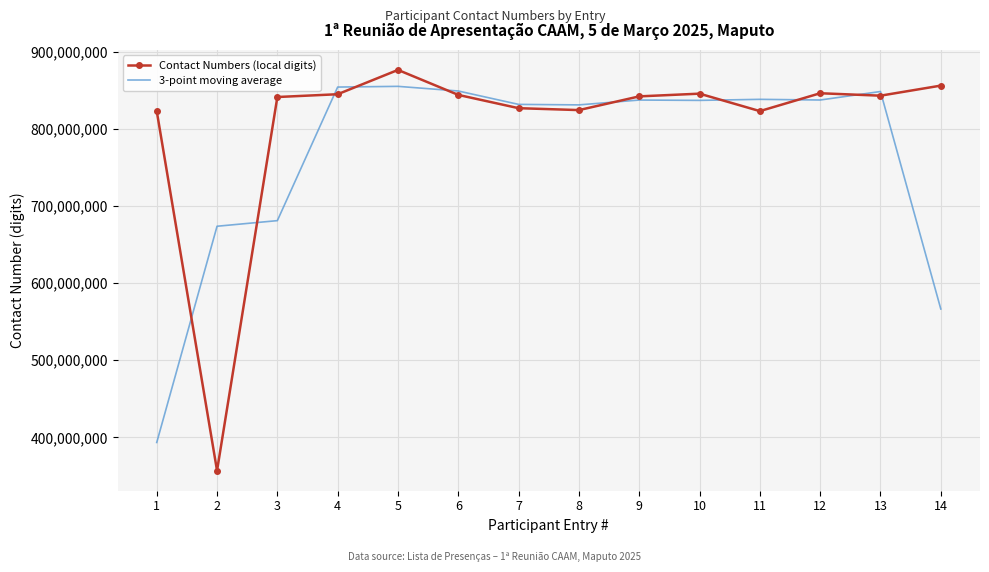

List the series in order of their overall mean, highest first.

Contact Numbers (local digits), 3-point moving average